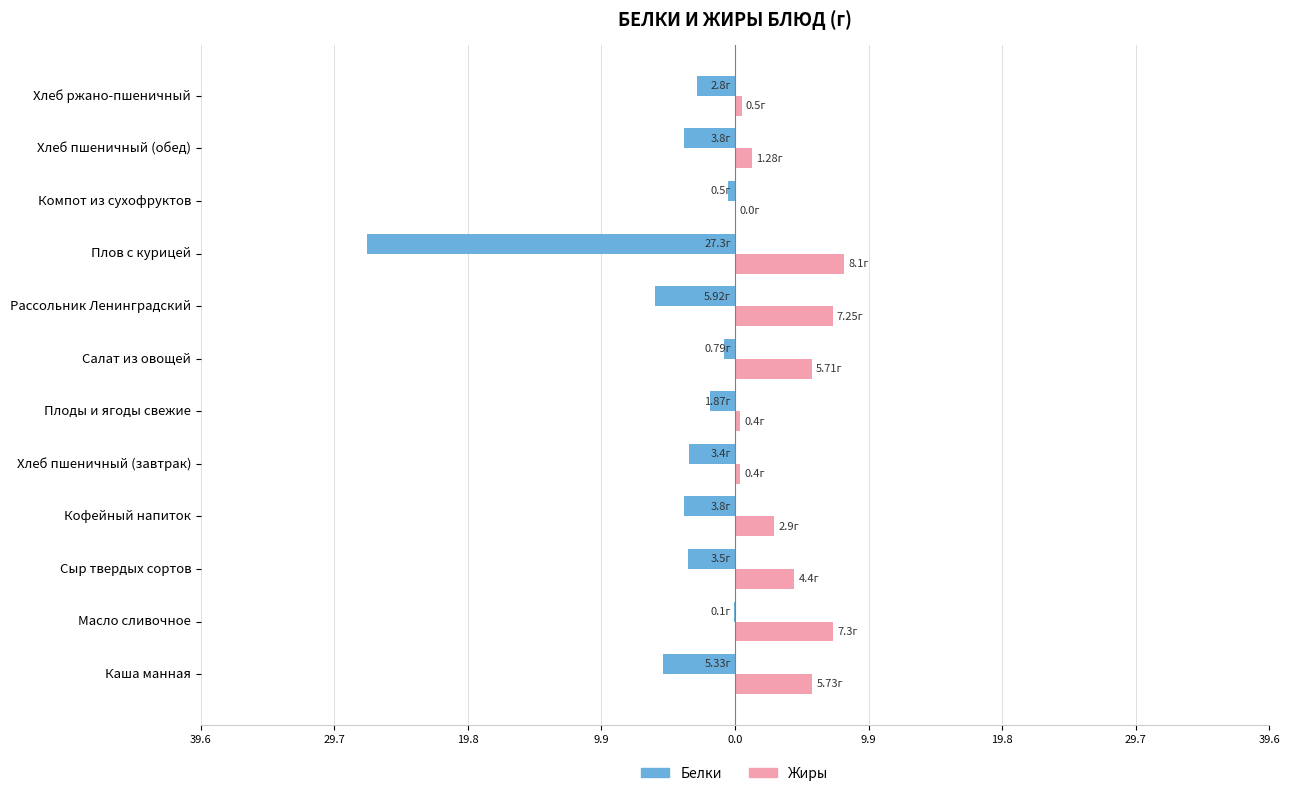

Rank the series by their maximum value, from lowest to highest.

Белки, Жиры